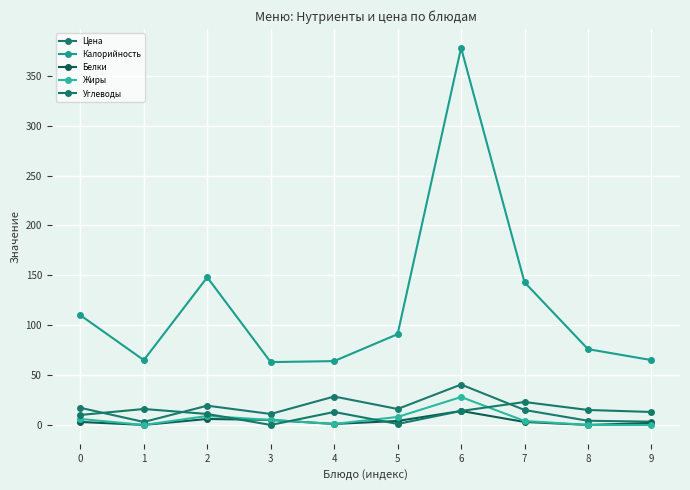

How many lines are shown in the chart?

5